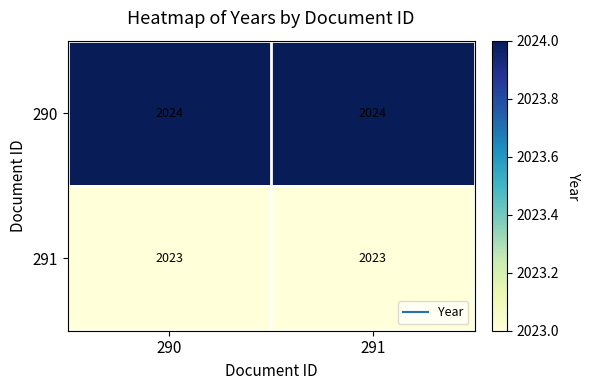

What is the total value across all series at 291?

4047